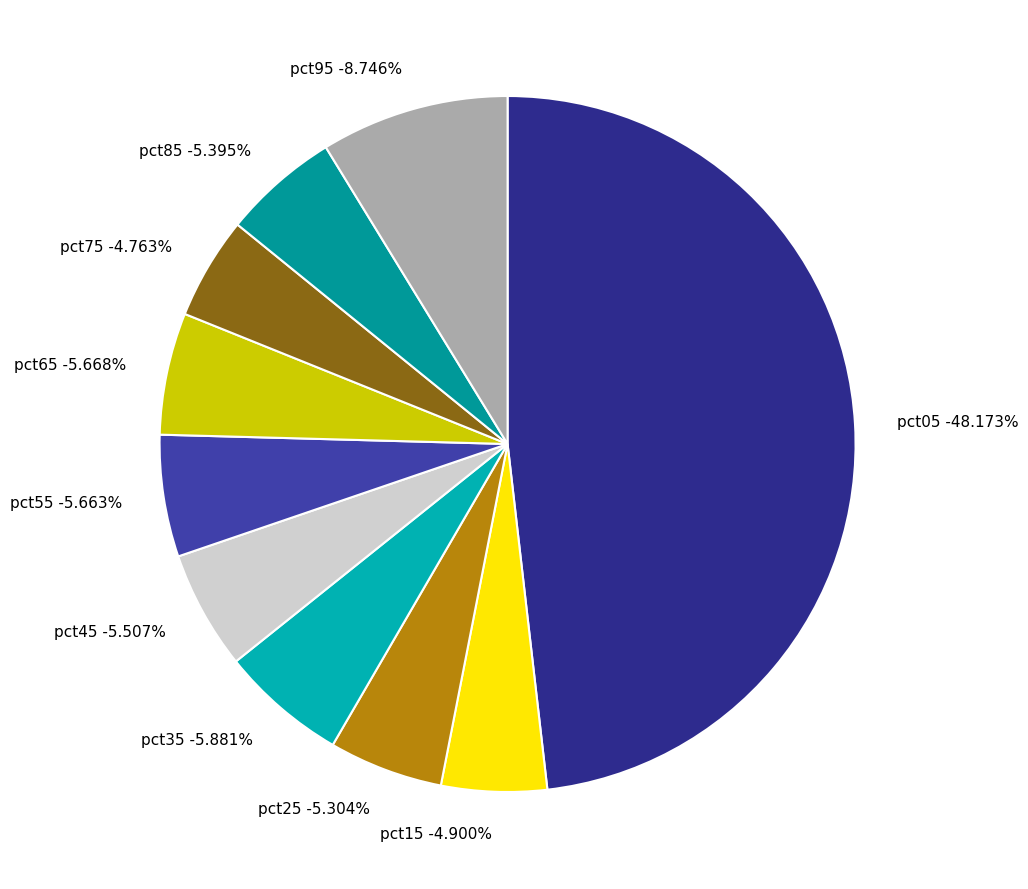

Is there a majority slice in this chart?

No